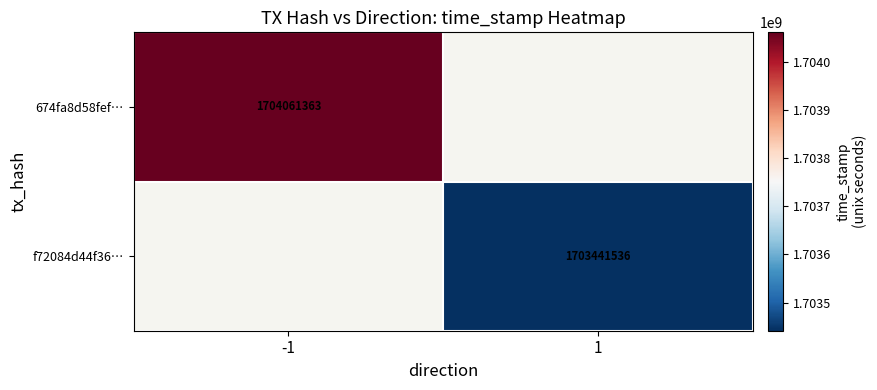

Which has a higher value, 1 or -1?

-1